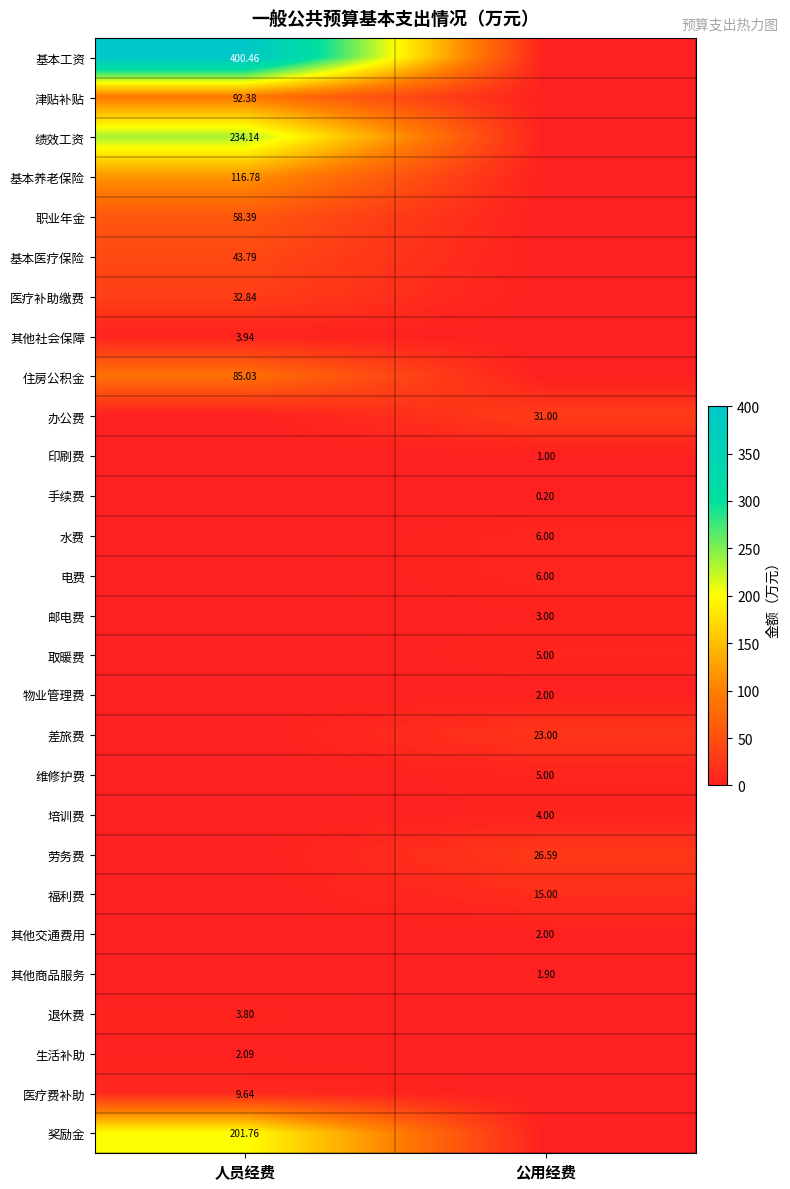

Is the value of 奖励金 at 人员经费 greater than the value of 住房公积金 at 人员经费?

Yes